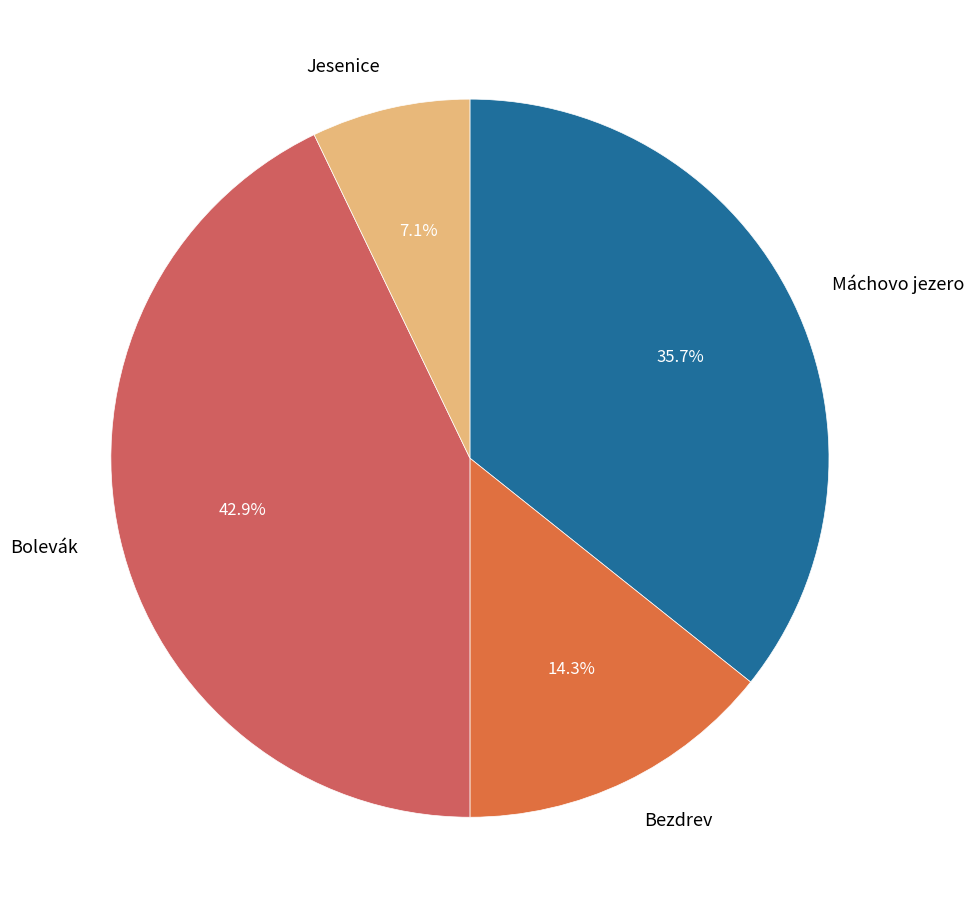

To the nearest percent, what portion does Jesenice represent?

7%